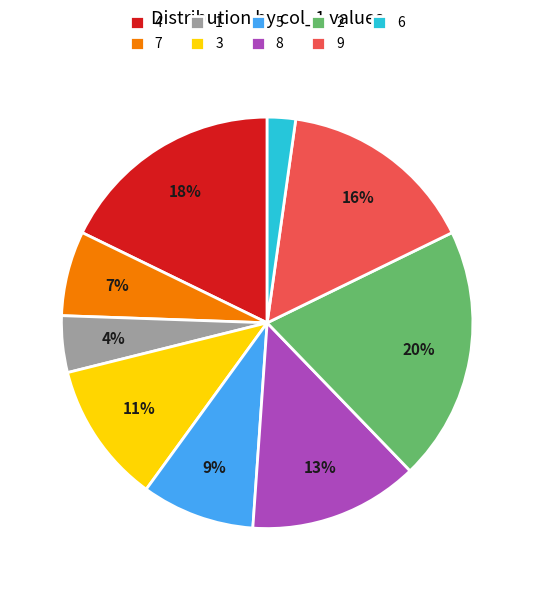

Is there any slice that represents more than half of the pie?

No